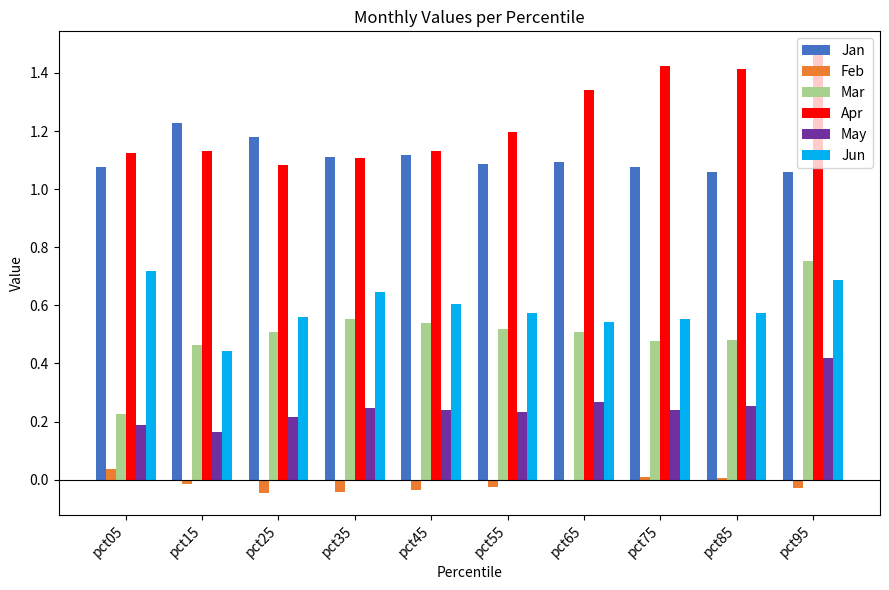

What is the sum of all Jan values?

11.1